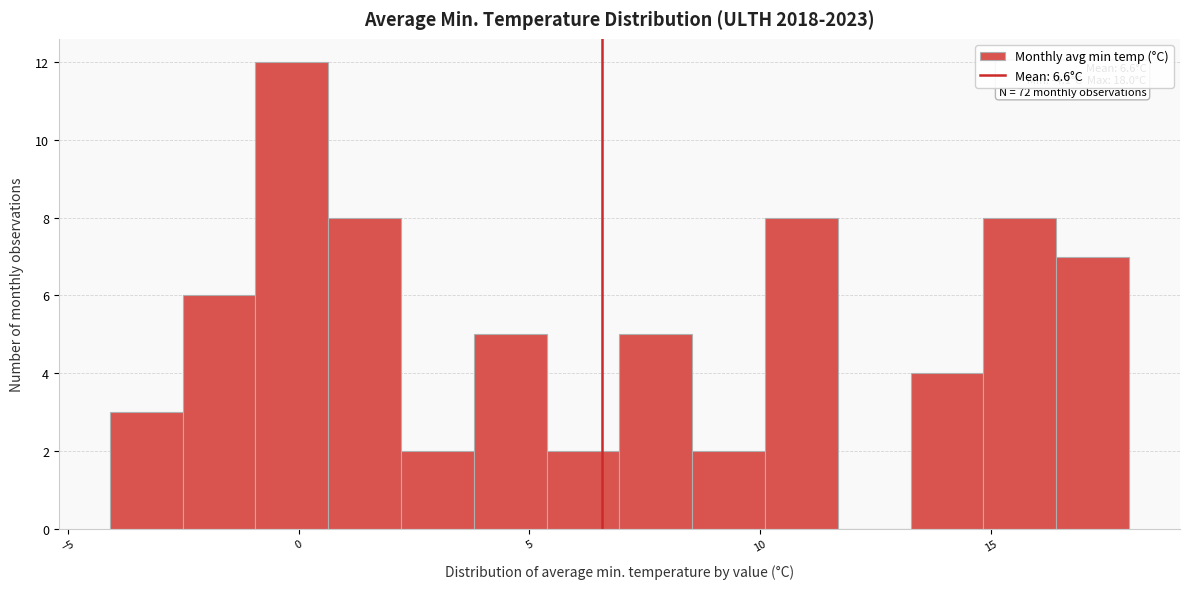

Around what value on the x-axis is the tallest bar? Give the approximate position of its centre, as read against the axis.

0.0